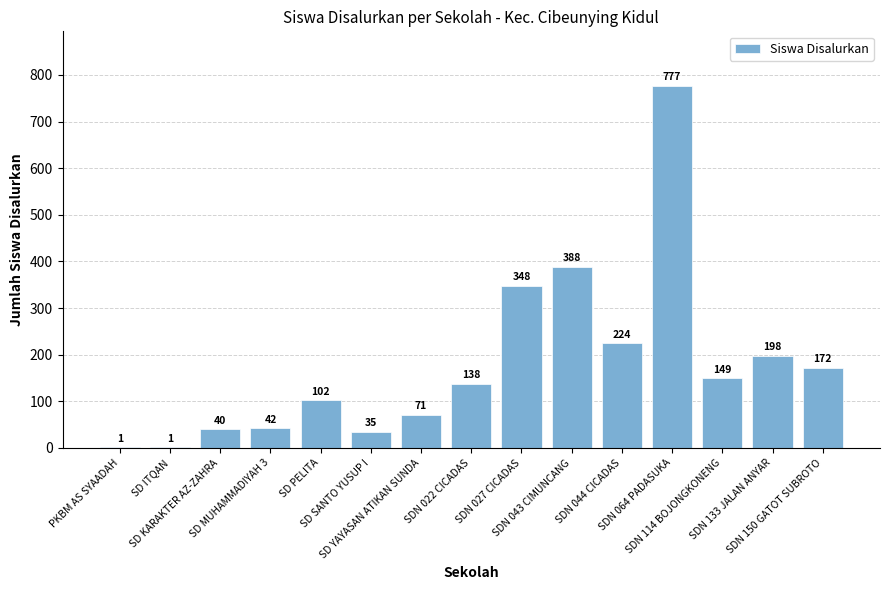

Reading right to left, what are all the values shown in this chart?

SDN 150 GATOT SUBROTO=172	SDN 133 JALAN ANYAR=198	SDN 114 BOJONGKONENG=149	SDN 064 PADASUKA=777	SDN 044 CICADAS=224	SDN 043 CIMUNCANG=388	SDN 027 CICADAS=348	SDN 022 CICADAS=138	SD YAYASAN ATIKAN SUNDA=71	SD SANTO YUSUP I=35	SD PELITA=102	SD MUHAMMADIYAH 3=42	SD KARAKTER AZ-ZAHRA=40	SD ITQAN=1	PKBM AS SYAADAH=1